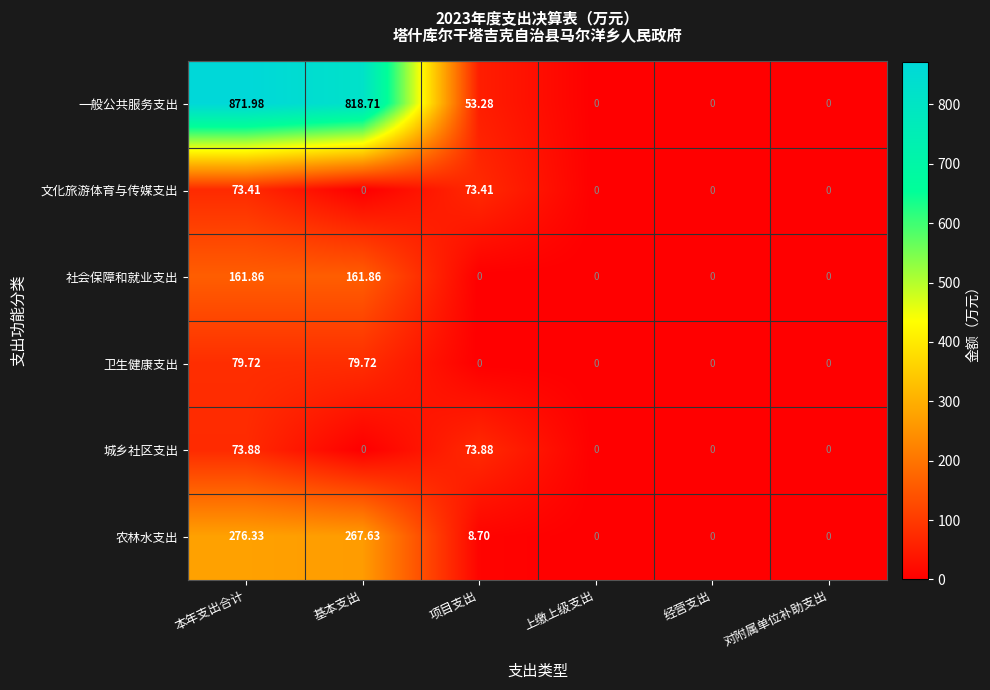

How many data points in 社会保障和就业支出 are above 0?

2